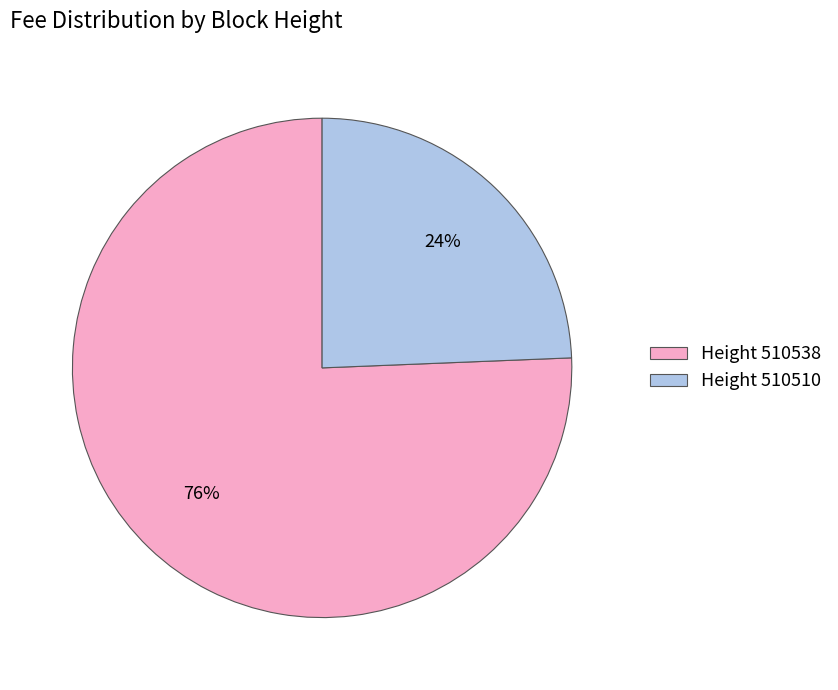

Count the number of slices in the pie.

2